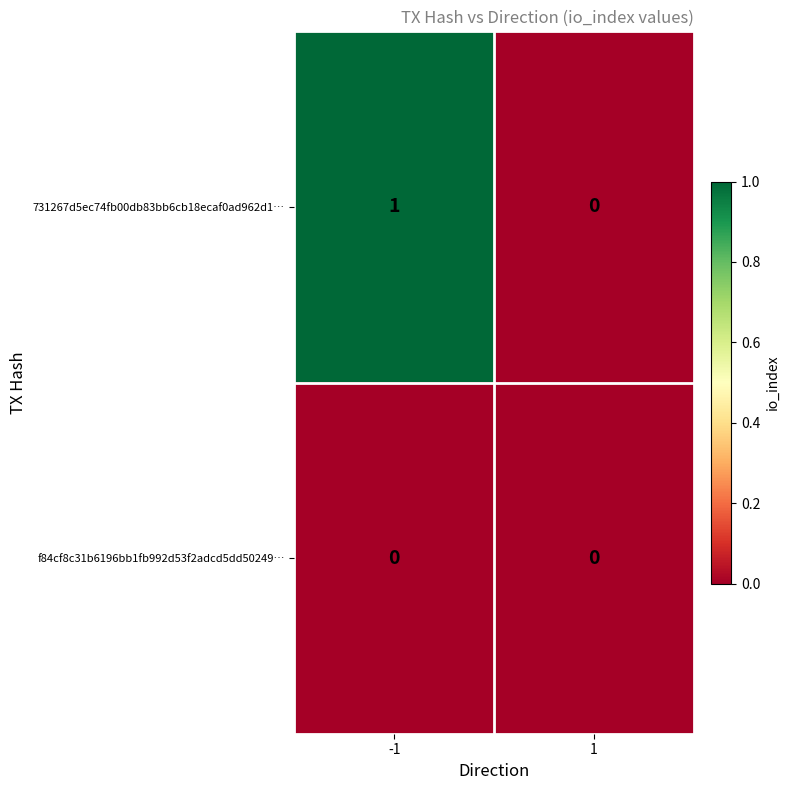

Rank the series by their average value, from lowest to highest.

f84cf8c31b6196bb1fb992d53f2adcd5dd50249…, 731267d5ec74fb00db83bb6cb18ecaf0ad962d1…